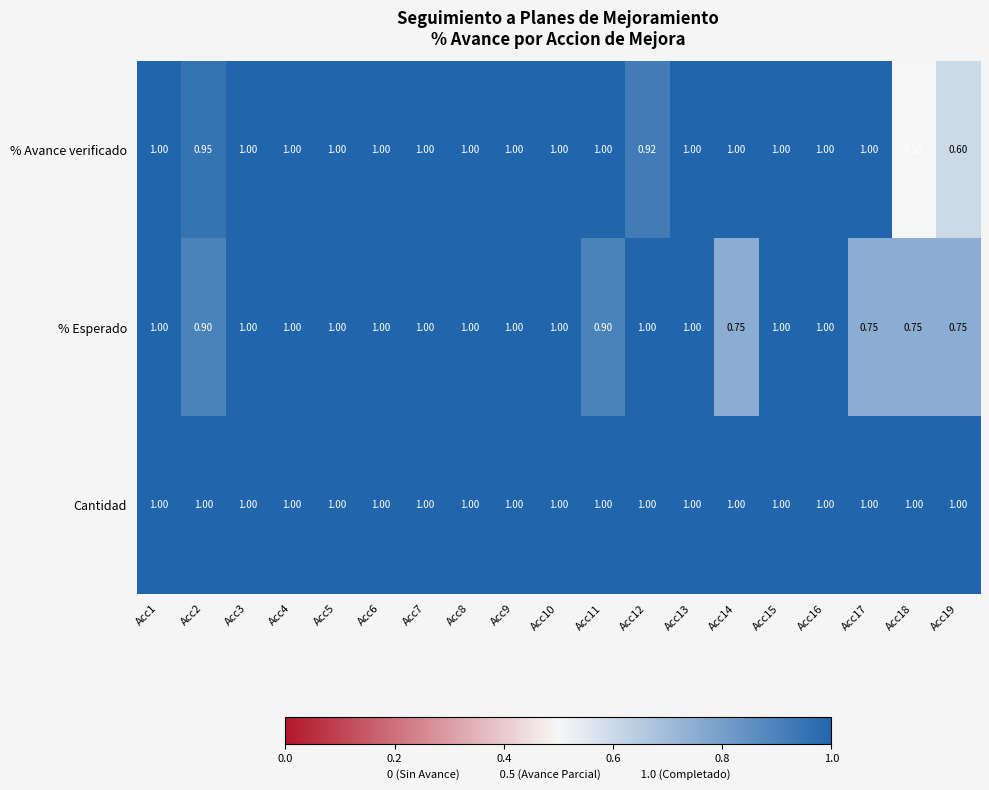

Which series has the largest range (max minus min)?

% Avance verificado